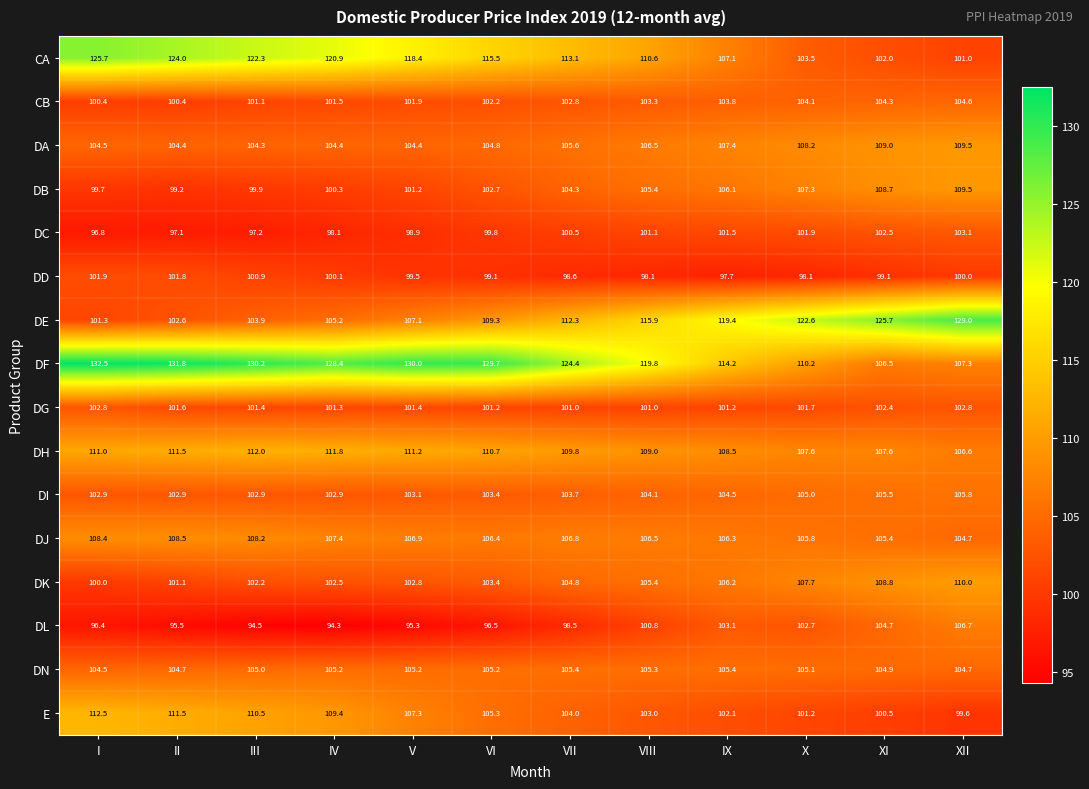

What is the minimum value for DG?

101.0